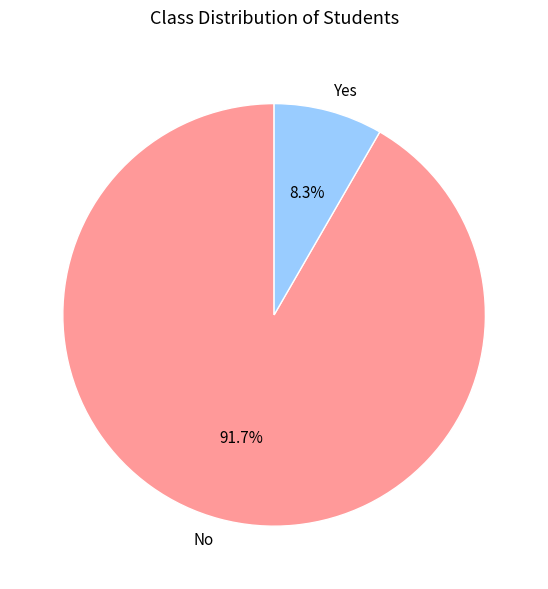

Is there any slice that represents more than half of the pie?

Yes